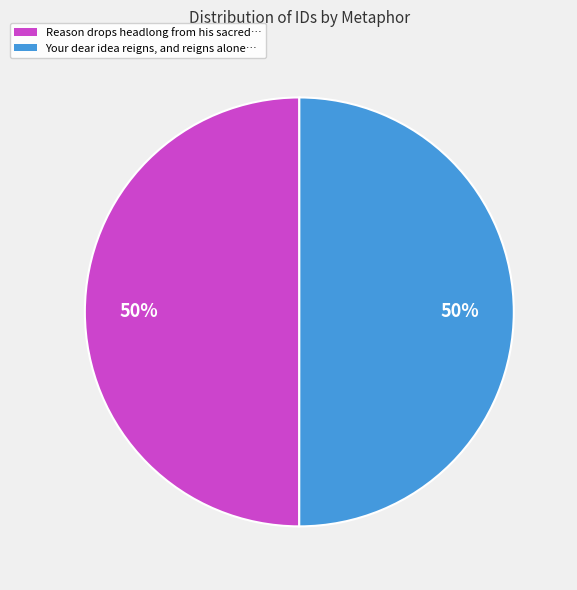

Count the number of slices in the pie.

2